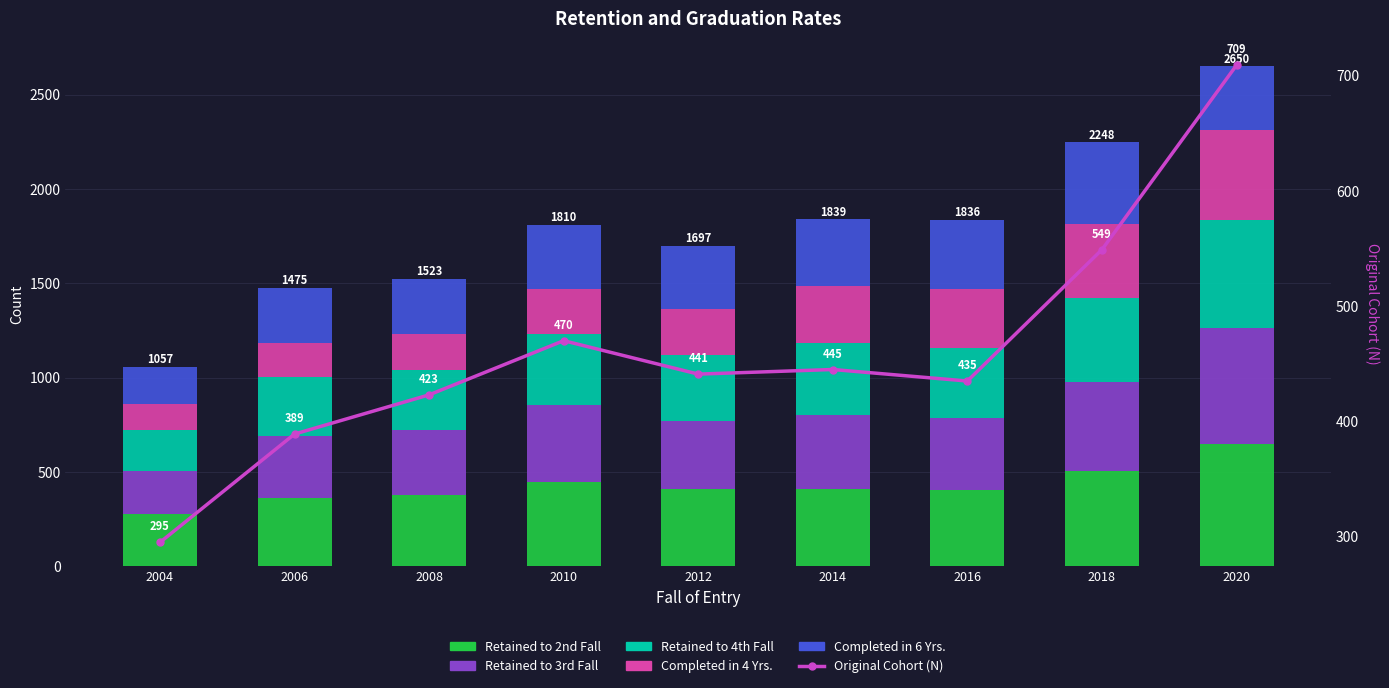

What is the smallest value displayed?

137